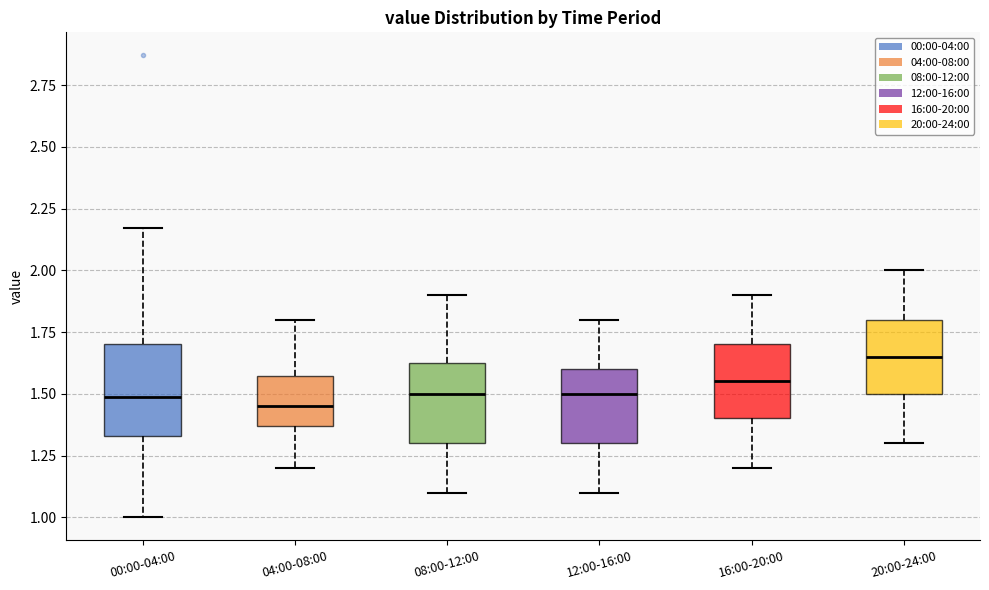

Where does the lower whisker of the box for 08:00-12:00 end on the y-axis? The values are not printed on the chart, so give them approximately, as read against the axis.

1.10